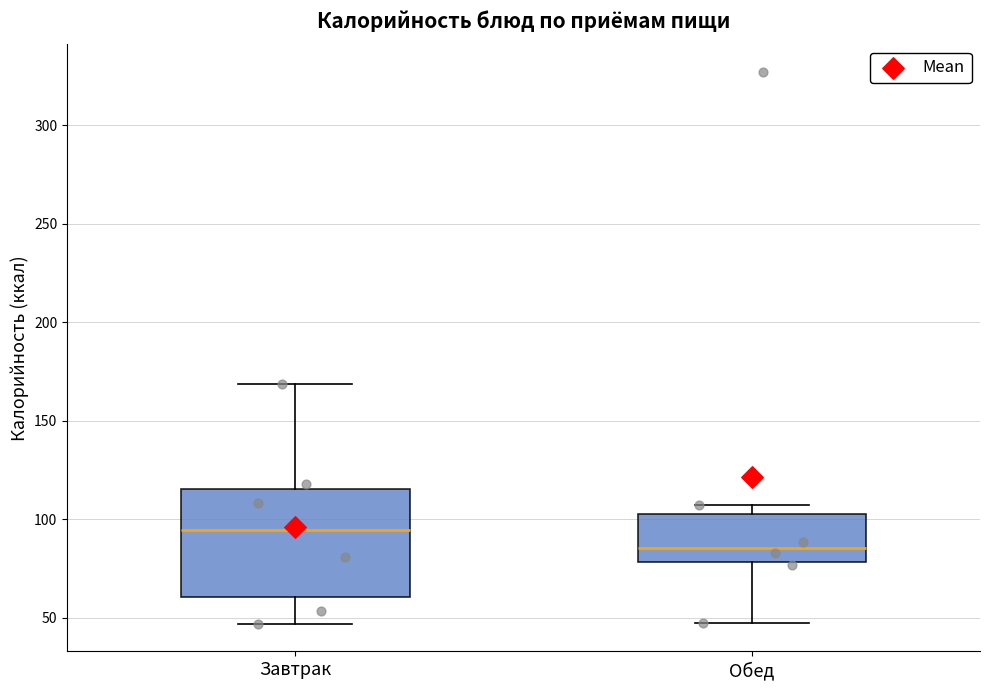

Comparing the boxes themselves (not the whiskers), which one is the tallest?

Завтрак